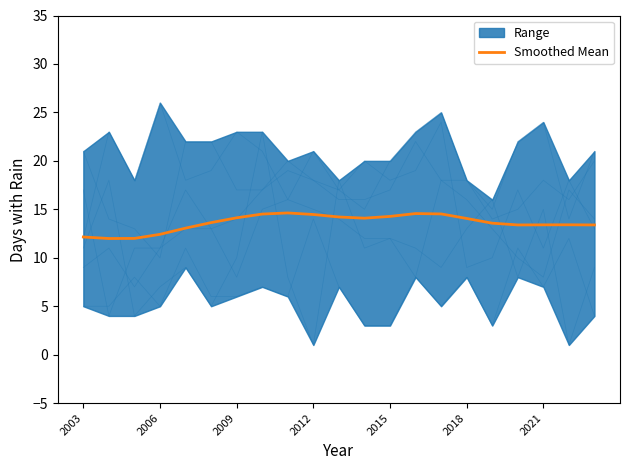

What value does the data have at 10?

14.2